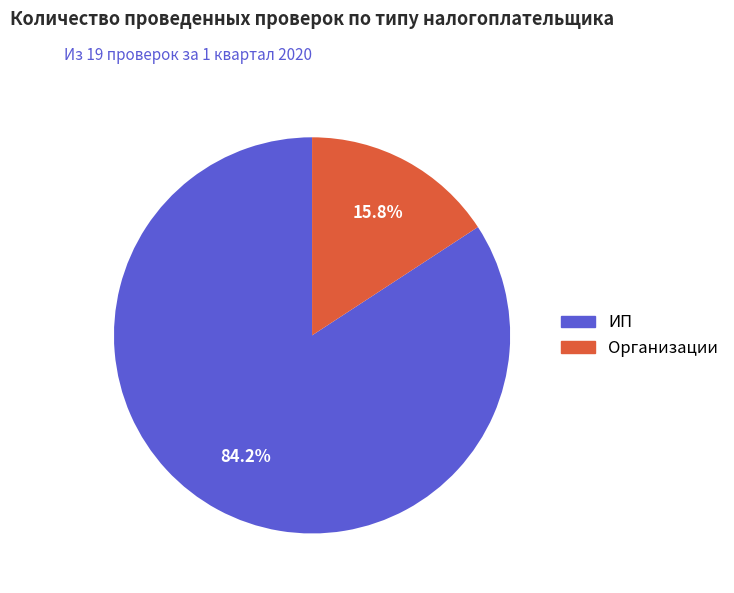

What is the ratio of the value at ИП to the value at Организации?

5.3